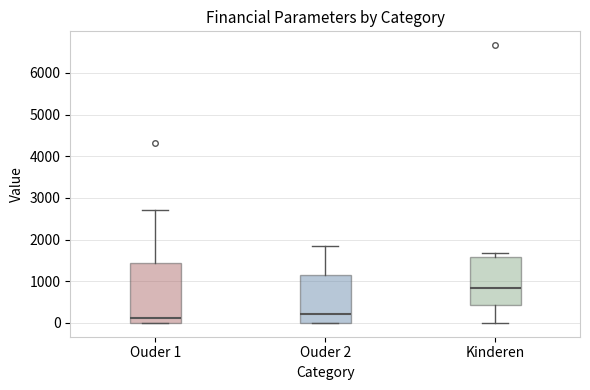

Reading left to right, transcribe this box plot: for each box, give where its median line is, the range the box spans, and where its two whiskers end, as read against the y-axis. The values are not printed on the chart, so give them approximately, as read against the axis.

Ouder 1: median 100, box 0 to 1400, whiskers 0 to 2700
Ouder 2: median 200, box 0 to 1100, whiskers 0 to 1800
Kinderen: median 800, box 400 to 1600, whiskers 0 to 1700